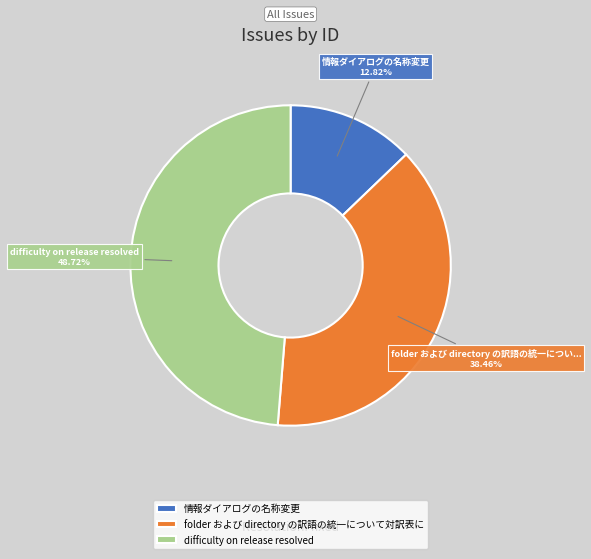

Does any single category account for the majority?

No